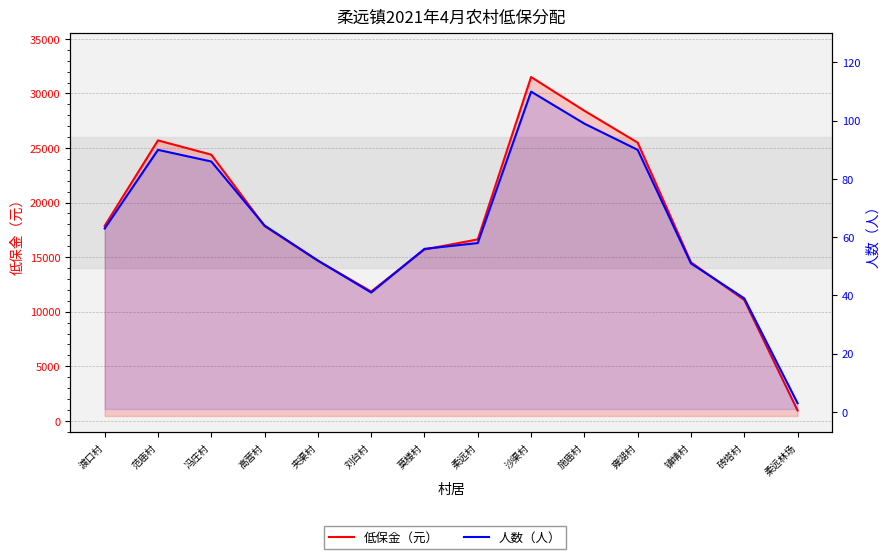

What is the greatest value displayed?

31506